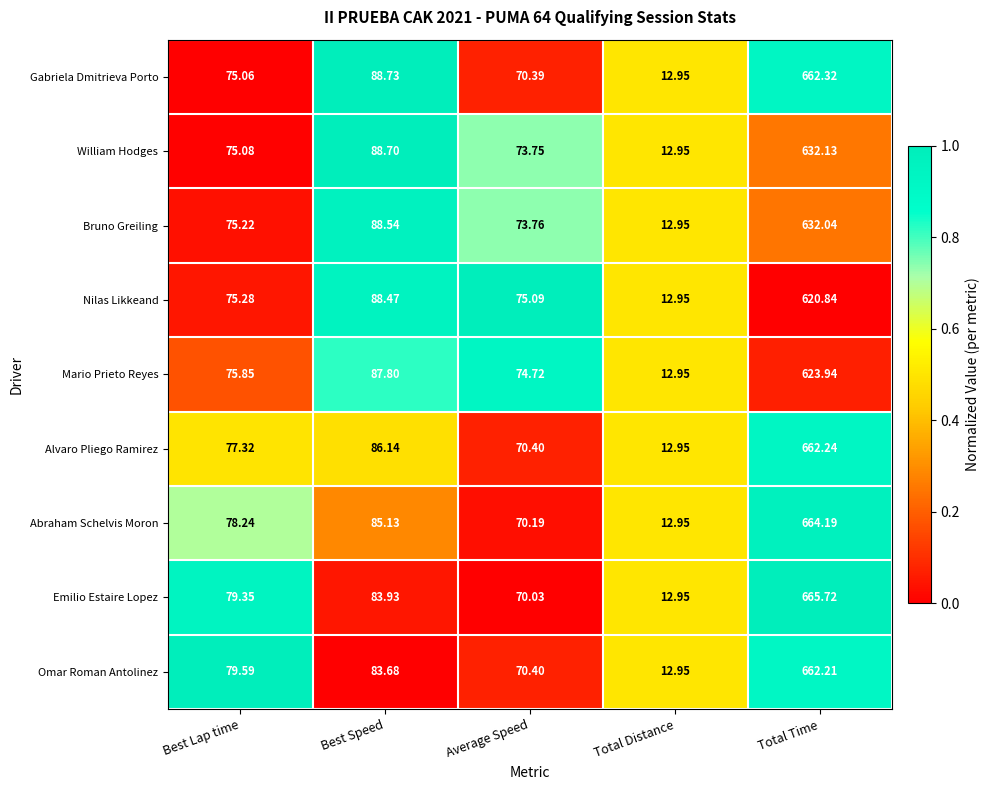

Rank the series at Best Lap time from lowest to highest value.

Gabriela Dmitrieva Porto, William Hodges, Bruno Greiling, Nilas Likkeand, Mario Prieto Reyes, Alvaro Pliego Ramirez, Abraham Schelvis Moron, Emilio Estaire Lopez, Omar Roman Antolinez